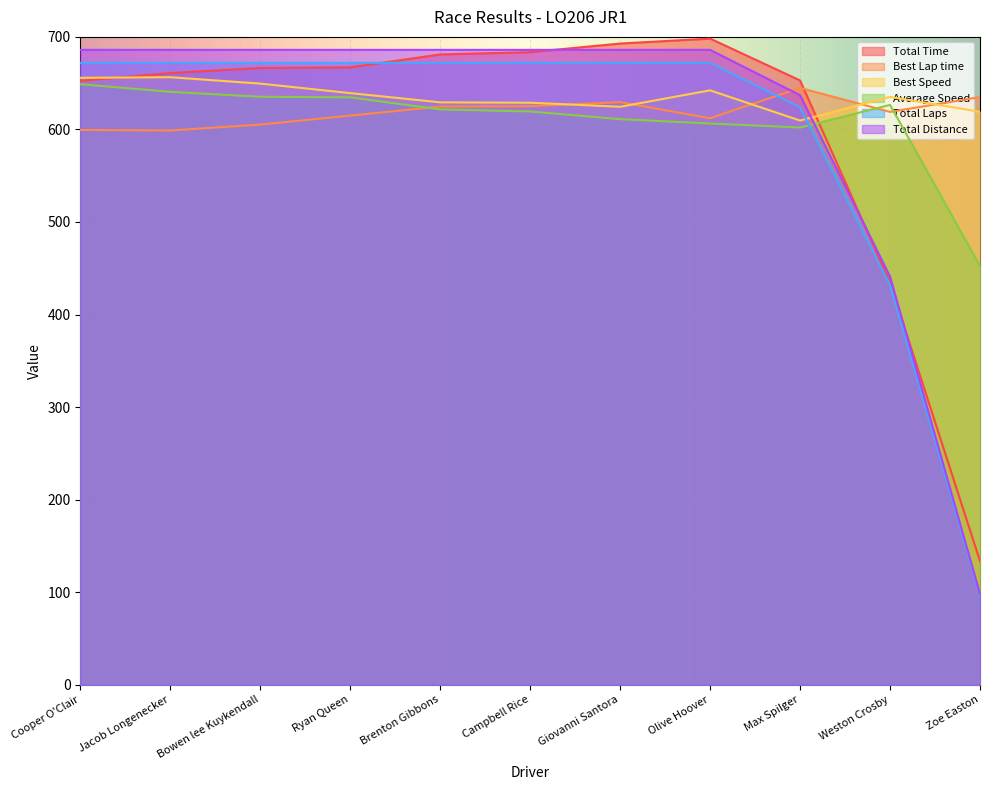

What is the difference between the highest and lowest values at Zoe Easton?

539.0